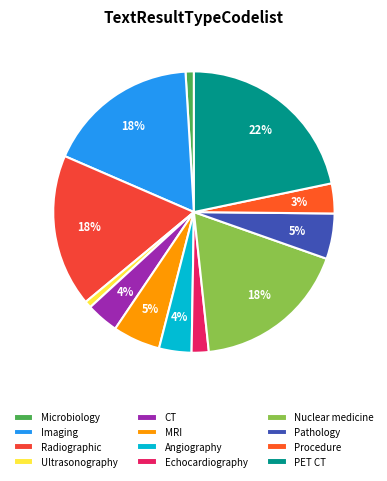

What is the largest slice in the pie chart?

PET CT